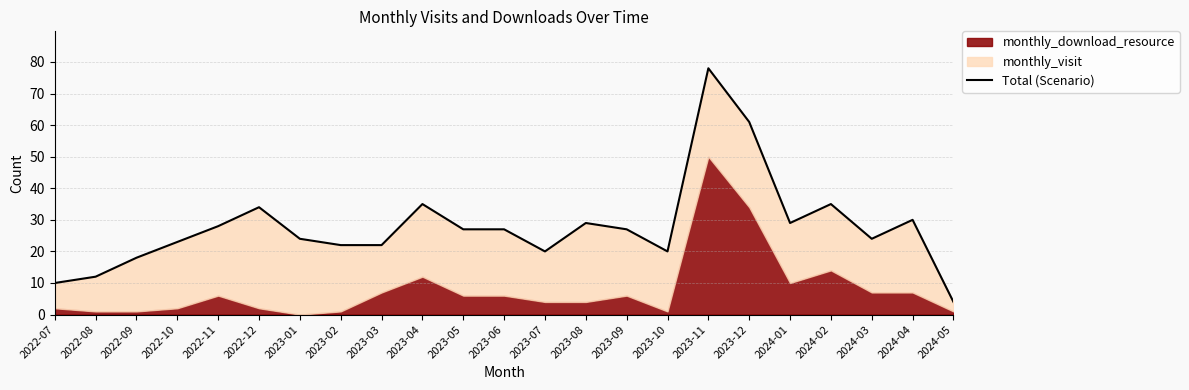

Reading left to right, what are all the values shown in this chart?

10	12	18	23	28	34	24	22	22	35	27	27	20	29	27	20	78	61	29	35	24	30	4